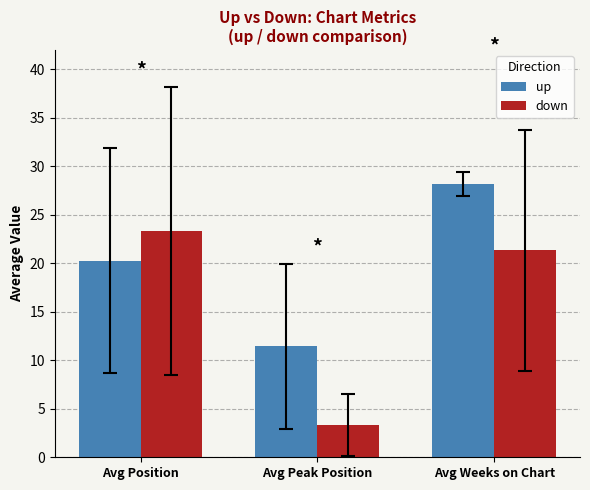

What is the label of the 2nd bar from the left?

Avg Peak Position